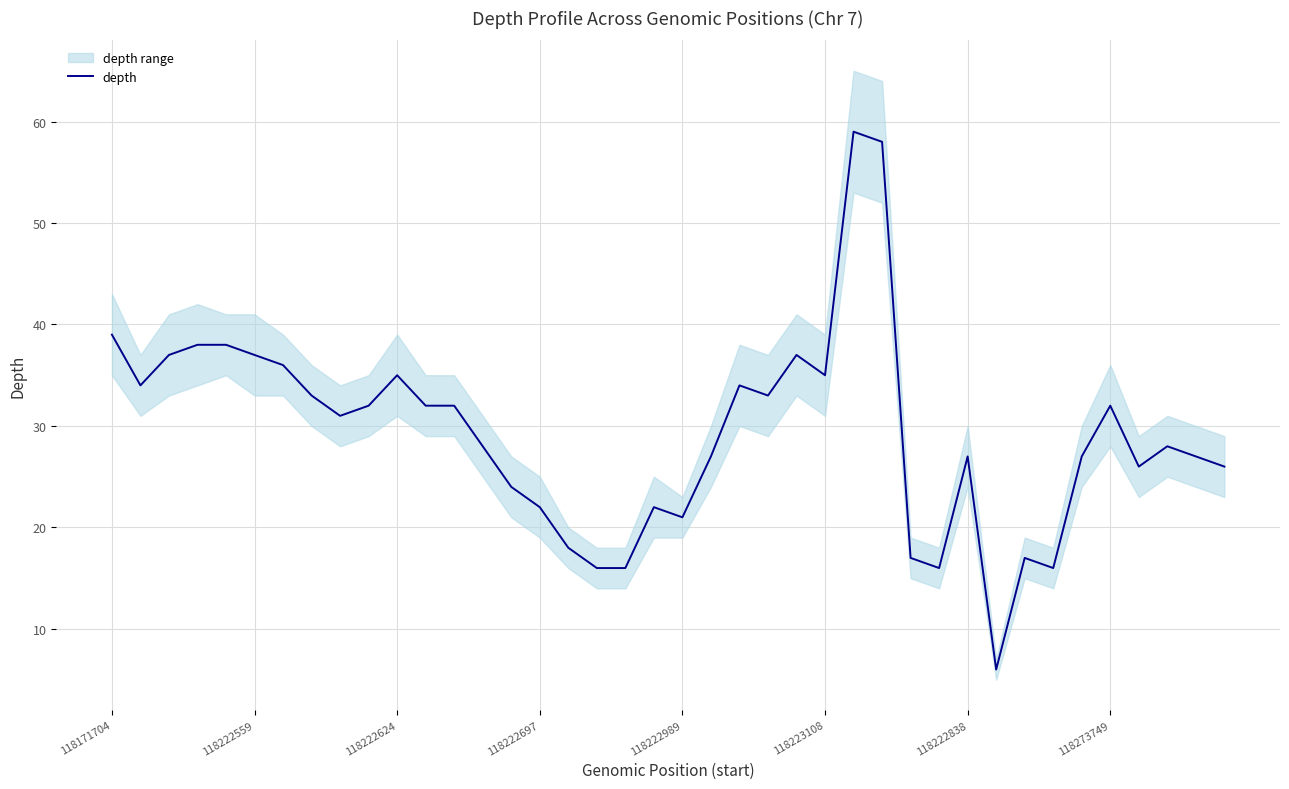

True or false: depth has a value of 32 at 118273749.

True